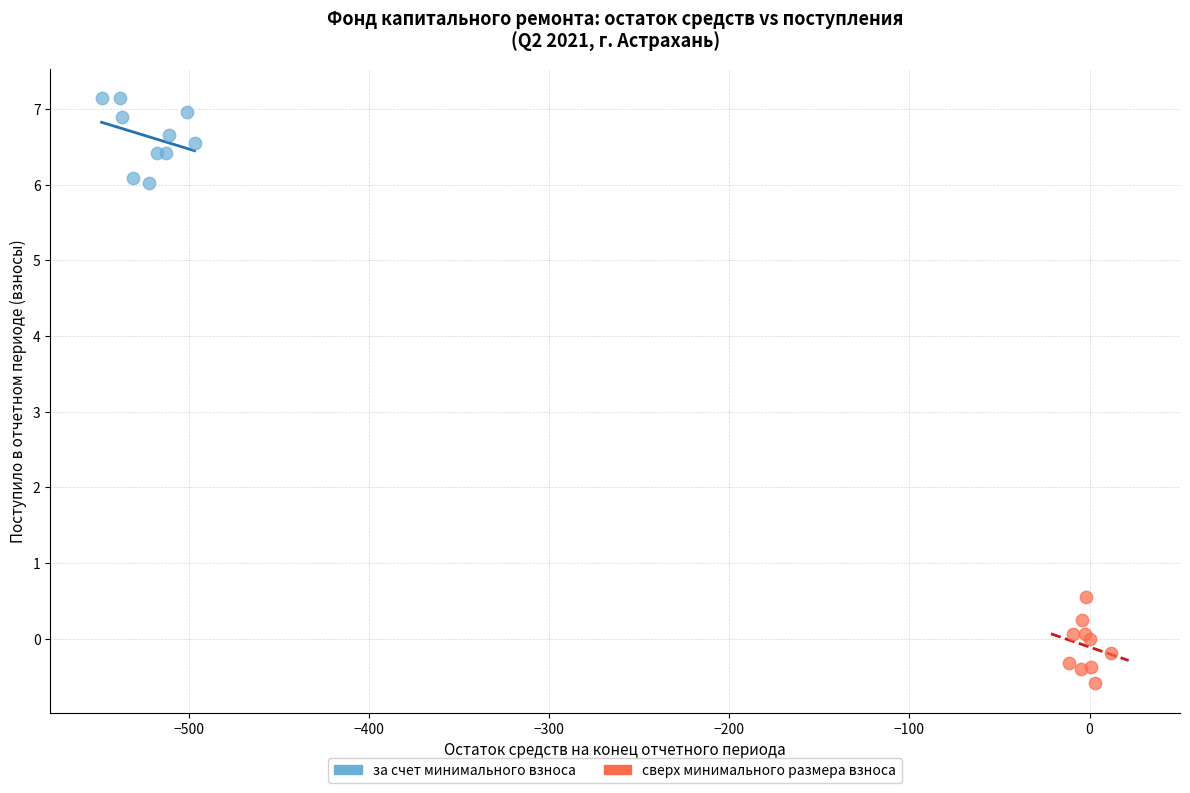

Which series contains the highest Y value?

за счет минимального взноса